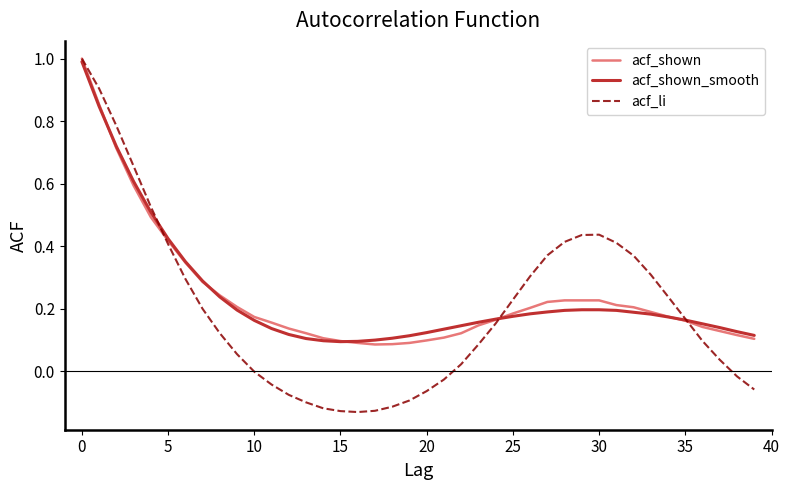

Which series has the widest spread of values?

acf_li